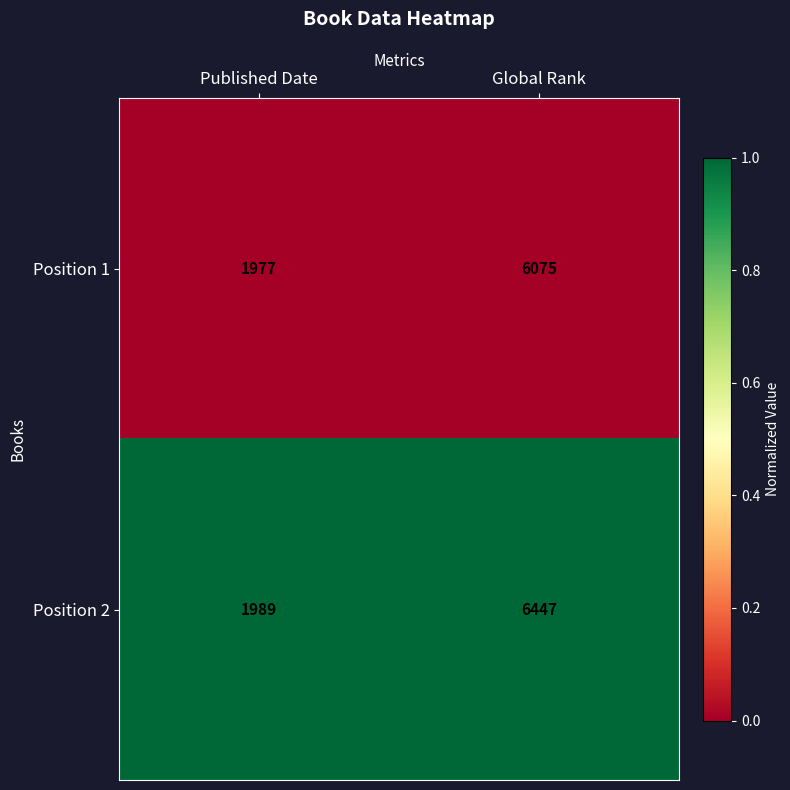

Is it true that Position 1 equals 1977 at Published Date?

True